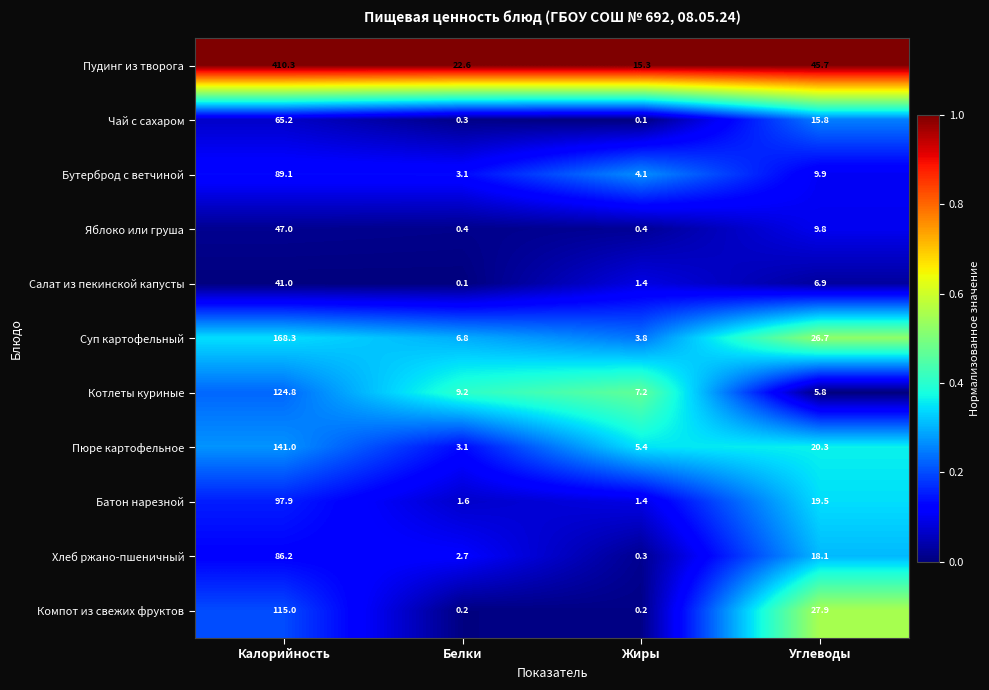

Count the number of data series in this chart.

11